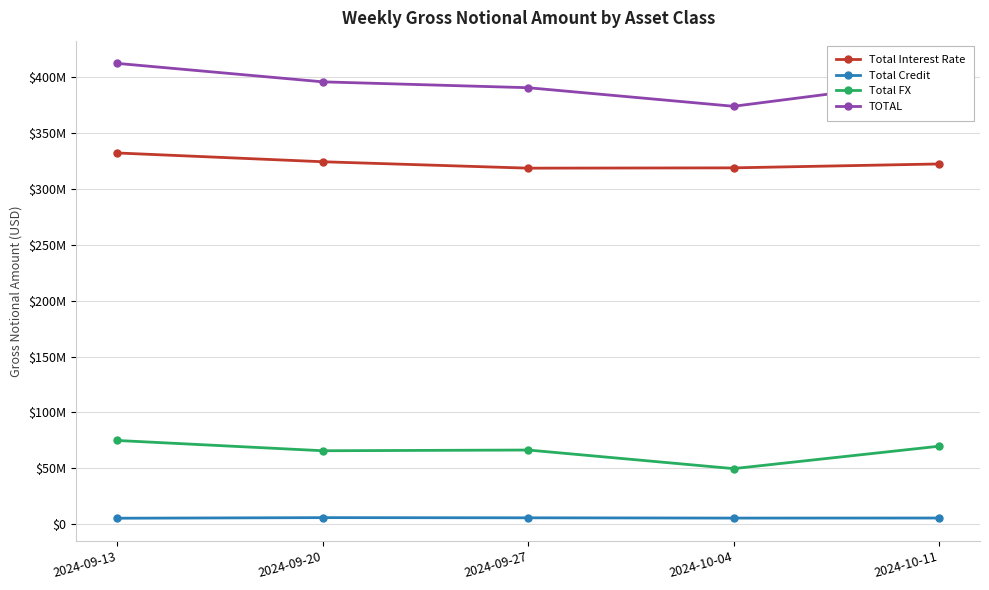

Which series has the widest spread of values?

TOTAL